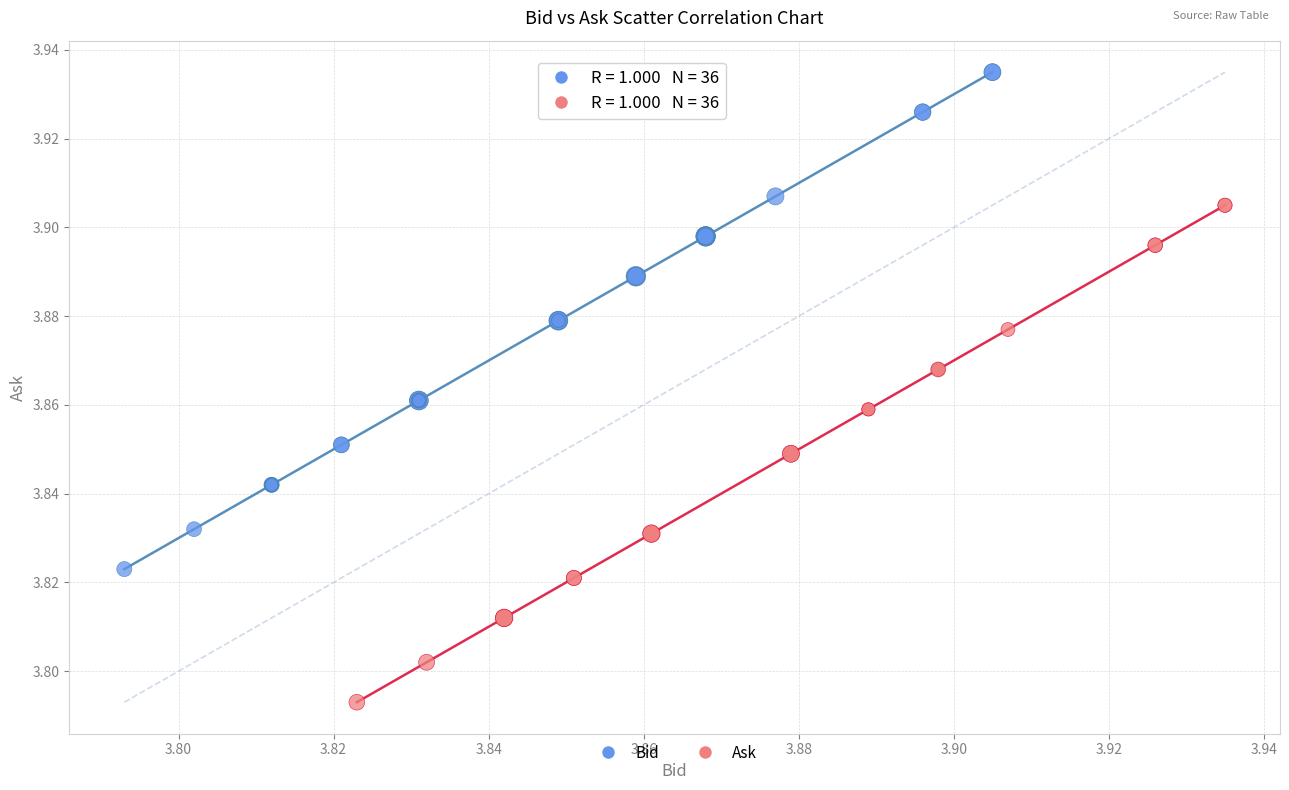

Which series contains the lowest Y value?

Ask